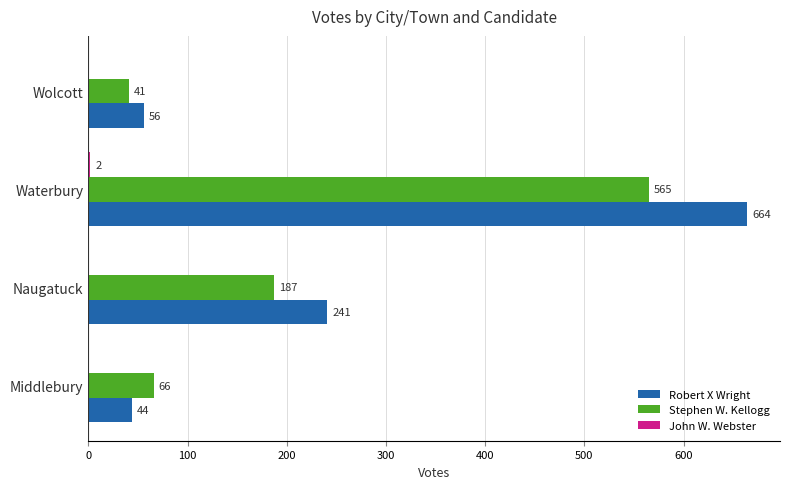

Between Middlebury and Naugatuck, which series saw the biggest shift?

Robert X Wright